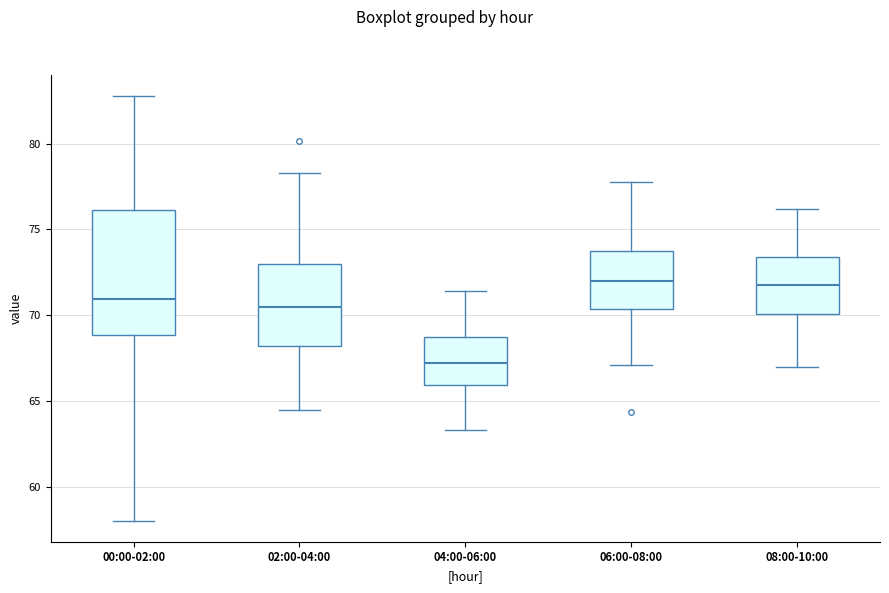

Reading left to right, transcribe this box plot: for each box, give where its median line is, the range the box spans, and where its two whiskers end, as read against the y-axis. The values are not printed on the chart, so give them approximately, as read against the axis.

00:00-02:00: median 71.0, box 69.0 to 76.0, whiskers 58.0 to 83.0
02:00-04:00: median 70.5, box 68.0 to 73.0, whiskers 64.5 to 78.5
04:00-06:00: median 67.0, box 66.0 to 68.5, whiskers 63.5 to 71.5
06:00-08:00: median 72.0, box 70.5 to 73.5, whiskers 67.0 to 78.0
08:00-10:00: median 72.0, box 70.0 to 73.5, whiskers 67.0 to 76.0